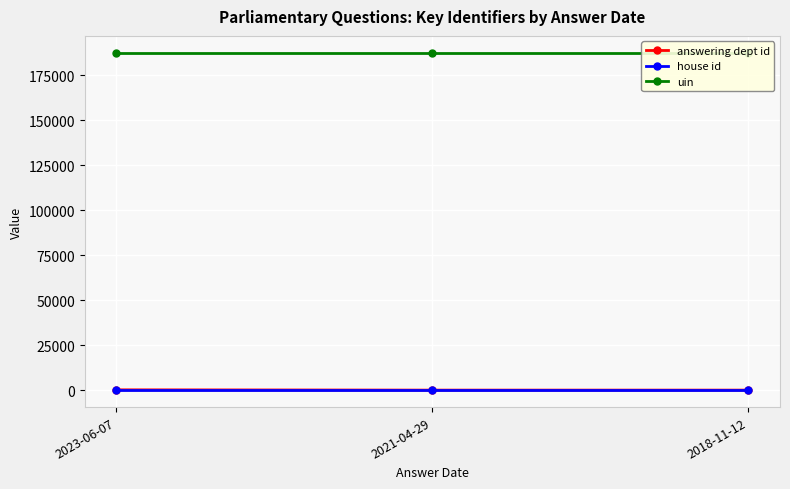

List the series in order of their peak value, lowest first.

house id, answering dept id, uin